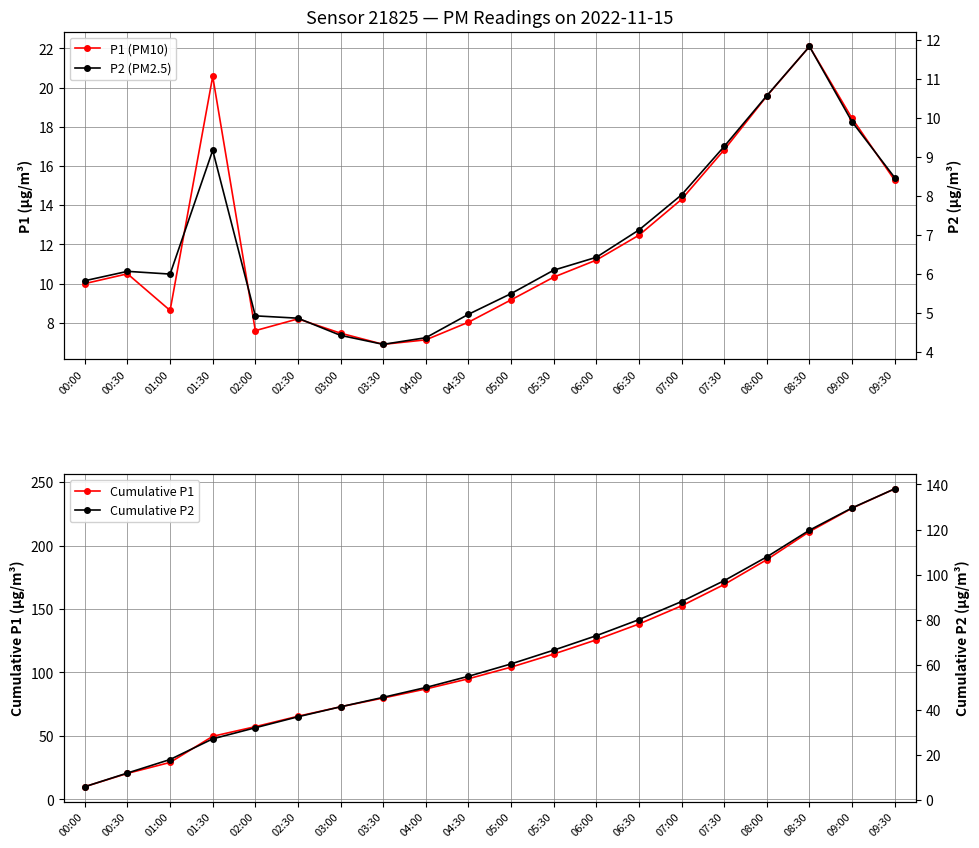

What are all the series names shown in the legend?

P1 (PM10), P2 (PM2.5), Cumulative P1, Cumulative P2